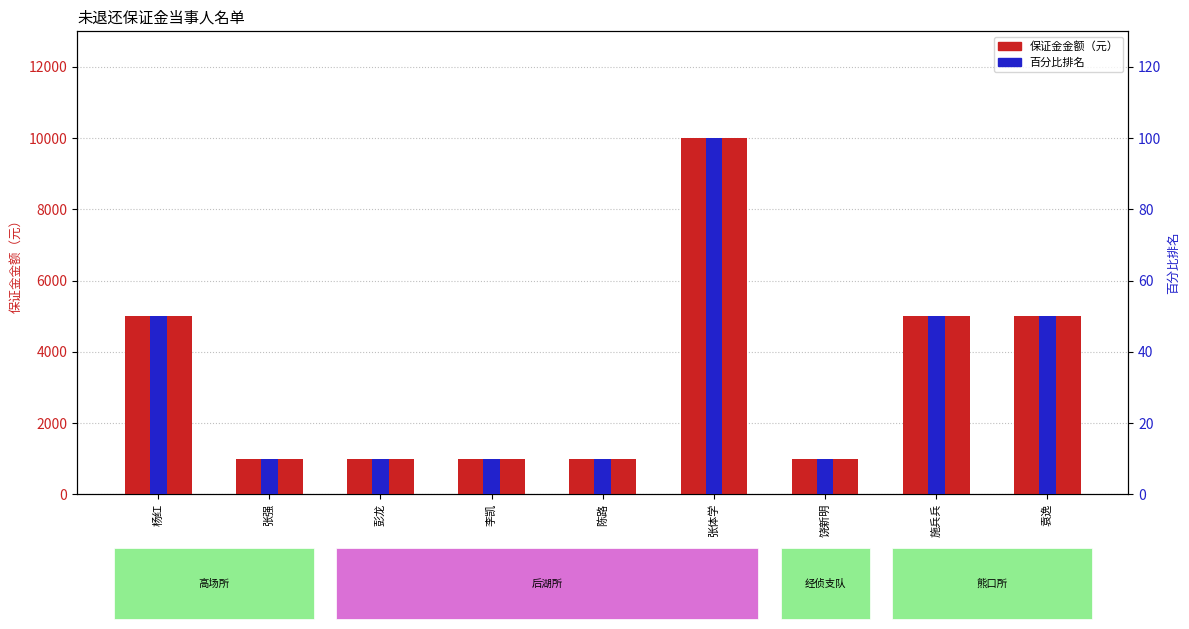

What is the difference between the 百分比排名 values at 施兵兵 and 张强?

40